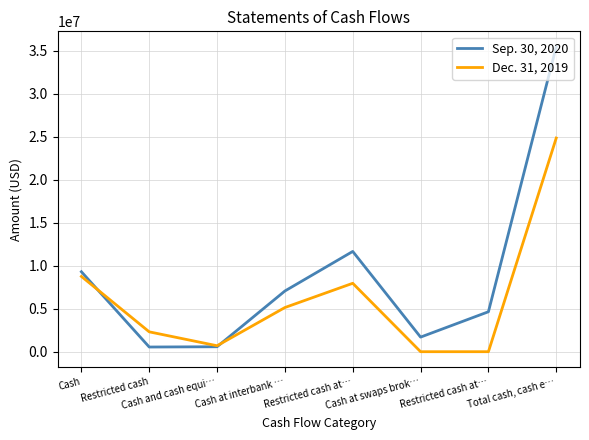

What is the sum of all Sep. 30, 2020 values?

71026076